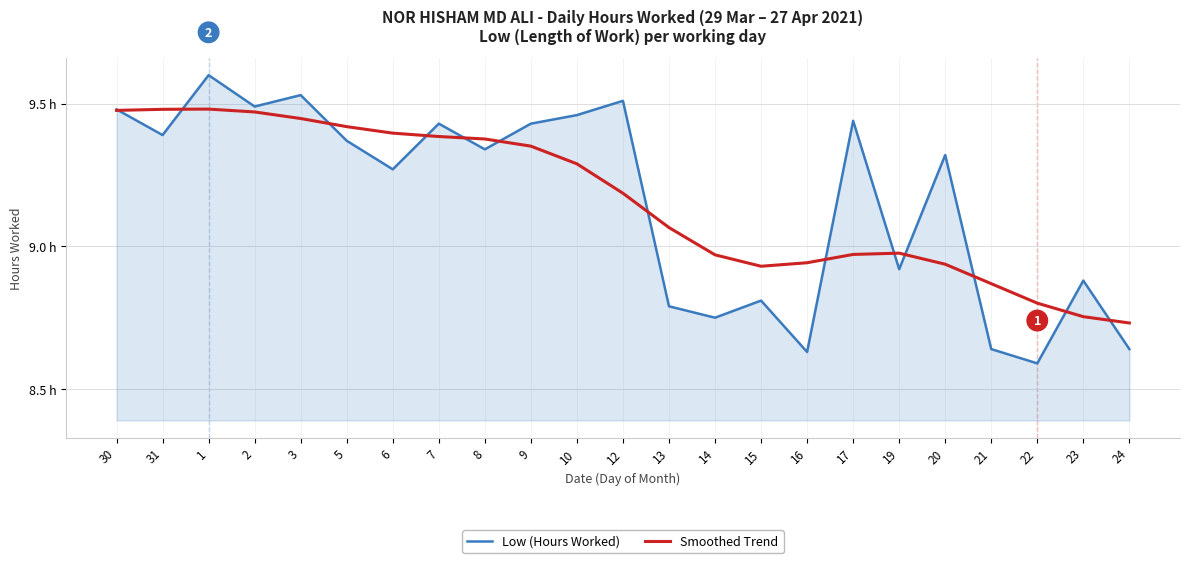

What are all the series names shown in the legend?

Low (Hours Worked), Smoothed Trend